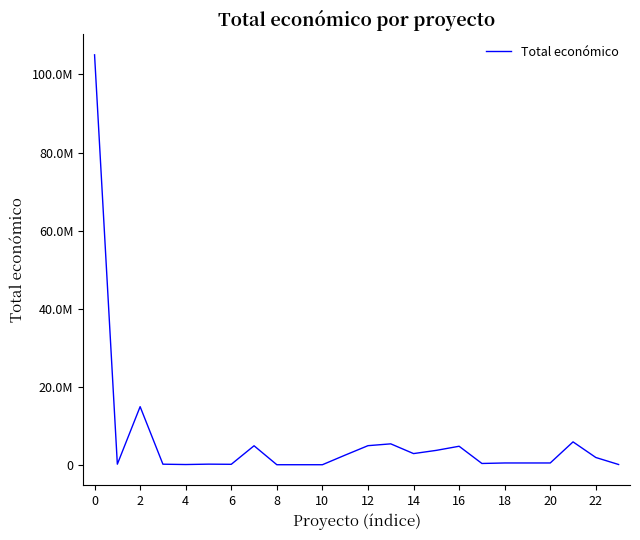

Does the chart have visible grid lines?

No